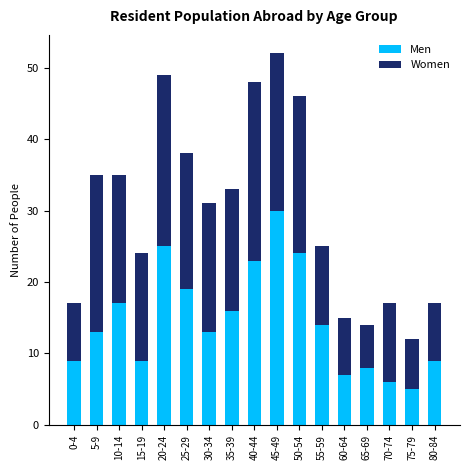

Is it true that Men equals 3 at 30-34?

False